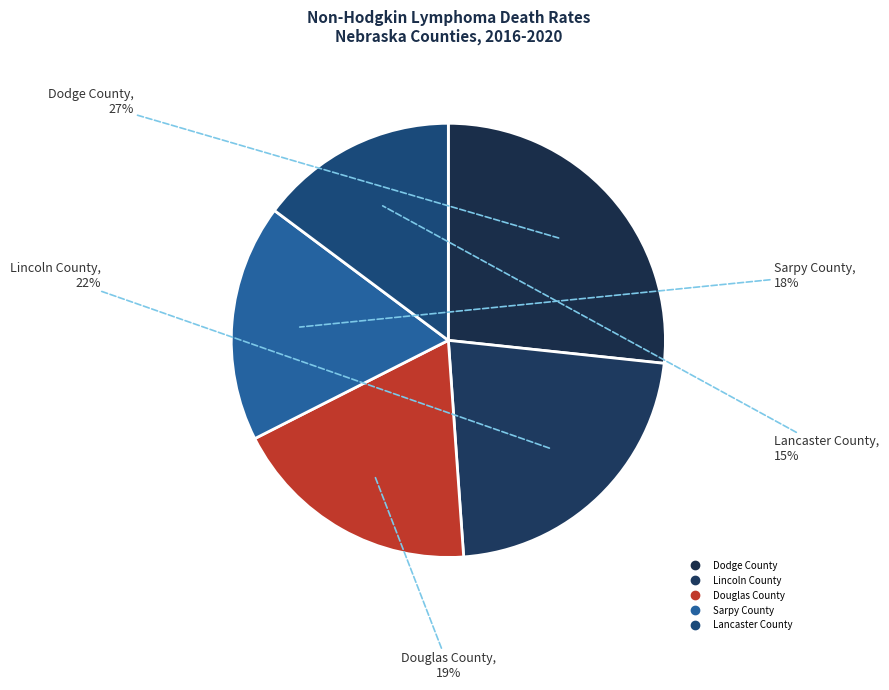

To the nearest percent, what portion does Sarpy County represent?

18%